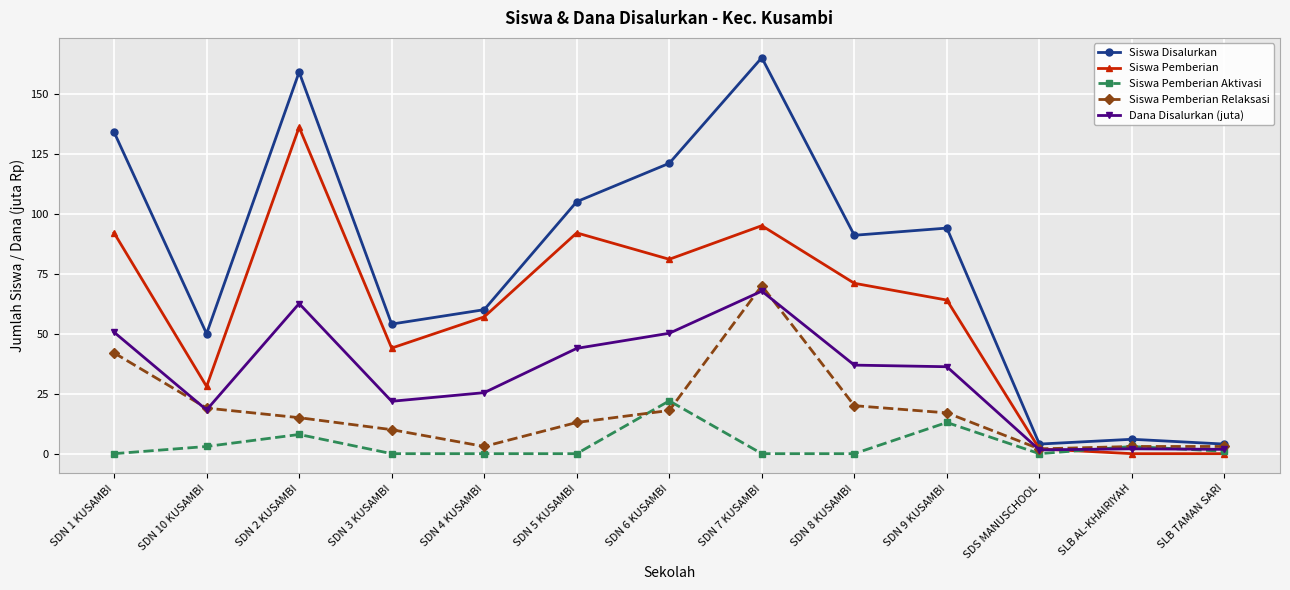

What position from the right is SDN 10 KUSAMBI?

12